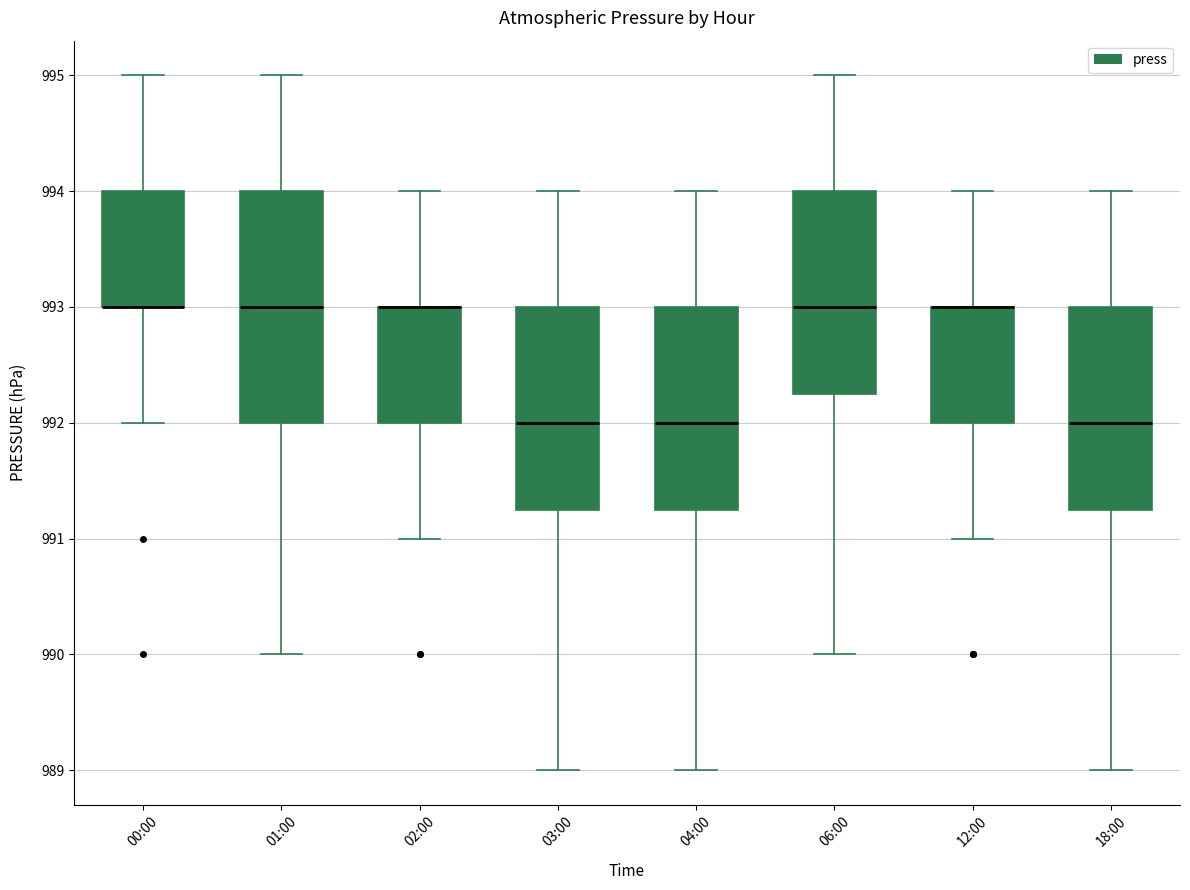

Reading left to right, transcribe this box plot: for each box, give where its median line is, the range the box spans, and where its two whiskers end, as read against the y-axis. The values are not printed on the chart, so give them approximately, as read against the axis.

00:00: median 993.0 (drawn on the box's lower edge), box 993.0 to 994.0, whiskers 992.0 to 995.0
01:00: median 993.0, box 992.0 to 994.0, whiskers 990.0 to 995.0
02:00: median 993.0 (drawn on the box's upper edge), box 992.0 to 993.0, whiskers 991.0 to 994.0
03:00: median 992.0, box 991.3 to 993.0, whiskers 989.0 to 994.0
04:00: median 992.0, box 991.3 to 993.0, whiskers 989.0 to 994.0
06:00: median 993.0, box 992.3 to 994.0, whiskers 990.0 to 995.0
12:00: median 993.0 (drawn on the box's upper edge), box 992.0 to 993.0, whiskers 991.0 to 994.0
18:00: median 992.0, box 991.3 to 993.0, whiskers 989.0 to 994.0